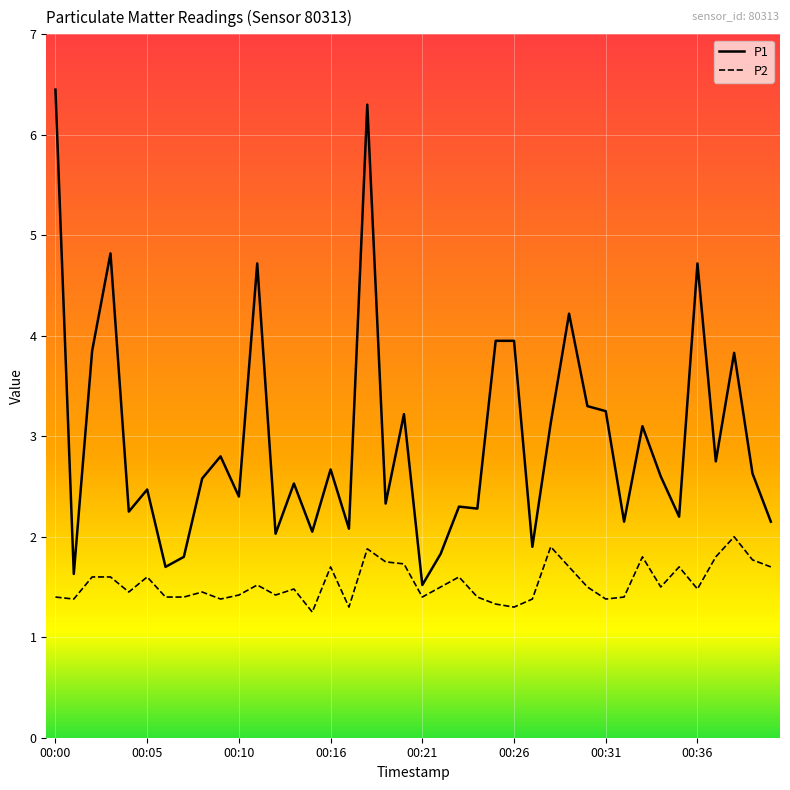

What is the average value of the P1 series?

3.0